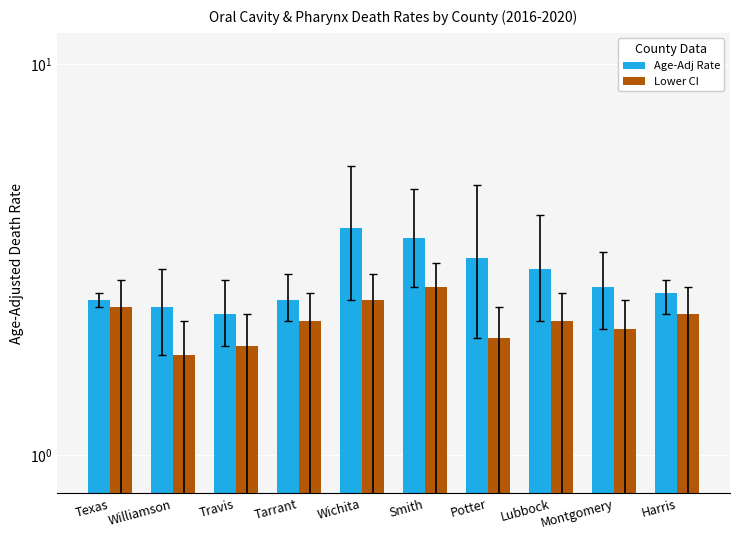

Rank the series at Lubbock from highest to lowest value.

Age-Adj Rate, Lower CI